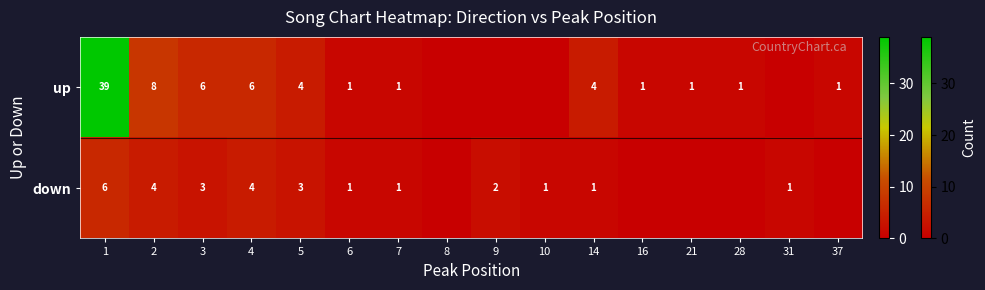

Is the value of up at 21 greater than the value of down at 5?

No